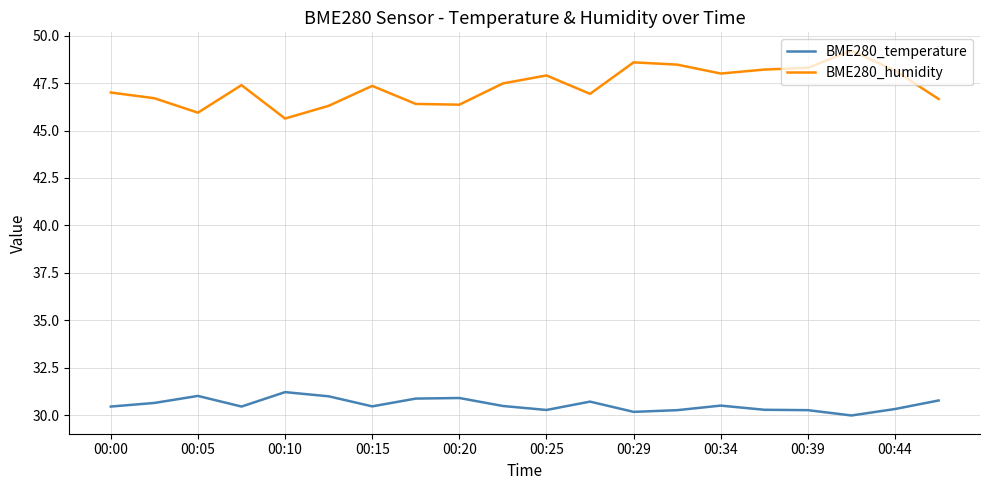

True or false: BME280_humidity and BME280_temperature cross at least once.

False